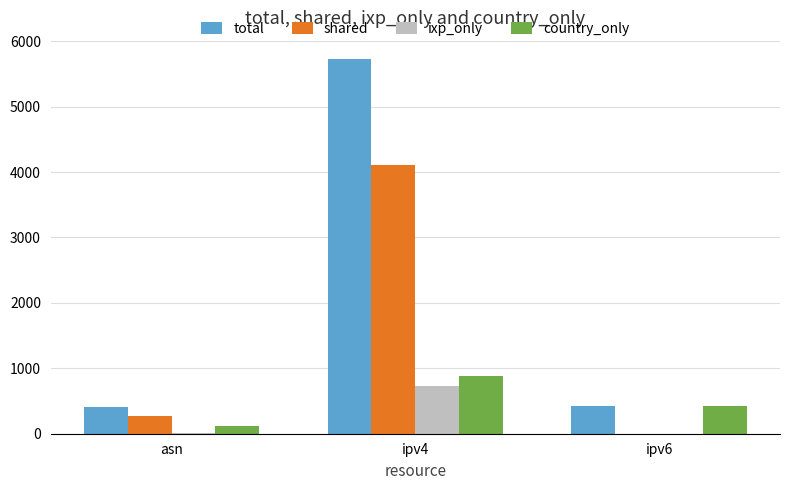

What is the greatest value displayed?

5722